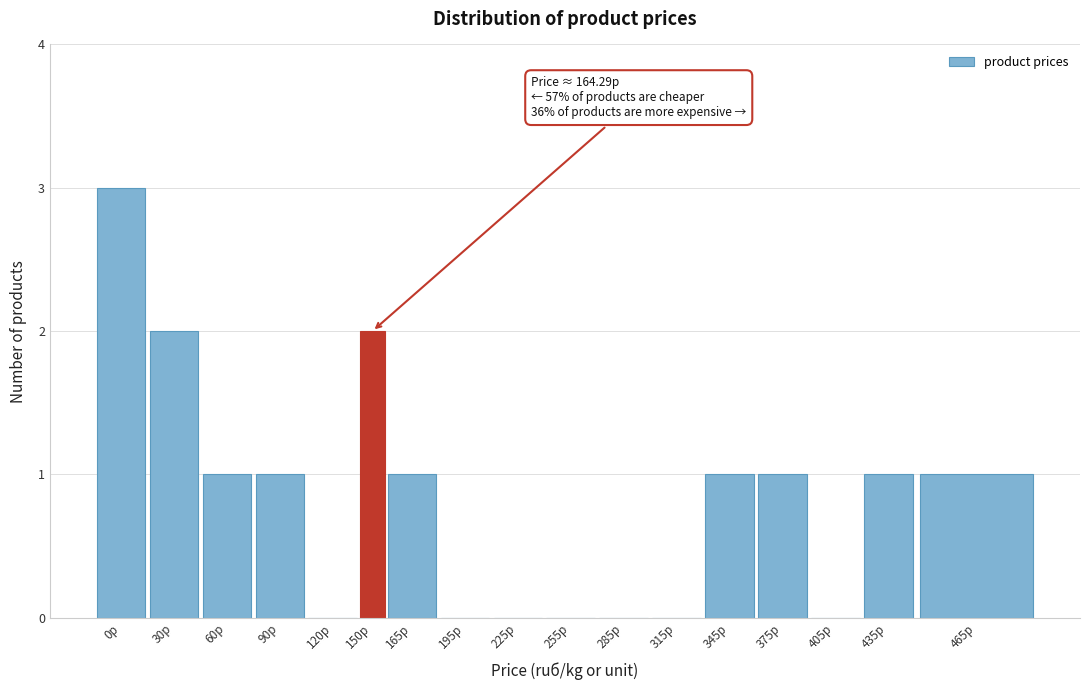

Reading left to right, list all the values displayed in this chart.

0р=3	30р=2	60р=1	90р=1	120р=0	150р=2	165р=1	195р=0	225р=0	255р=0	285р=0	315р=0	345р=1	375р=1	405р=0	435р=1	465р=1